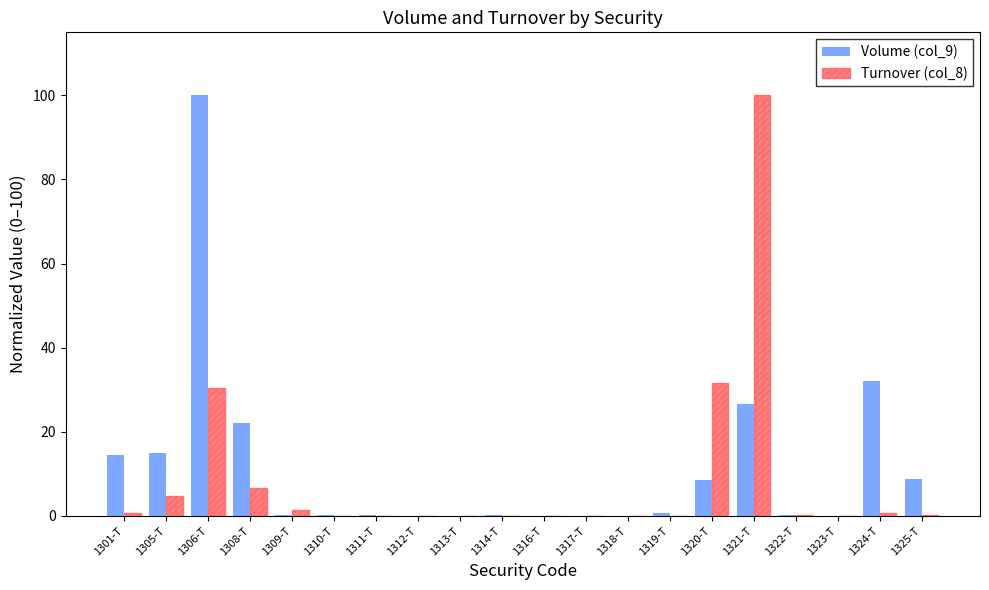

Is the value of Turnover (col_8) at 1301-T greater than the value of Volume (col_9) at 1324-T?

No